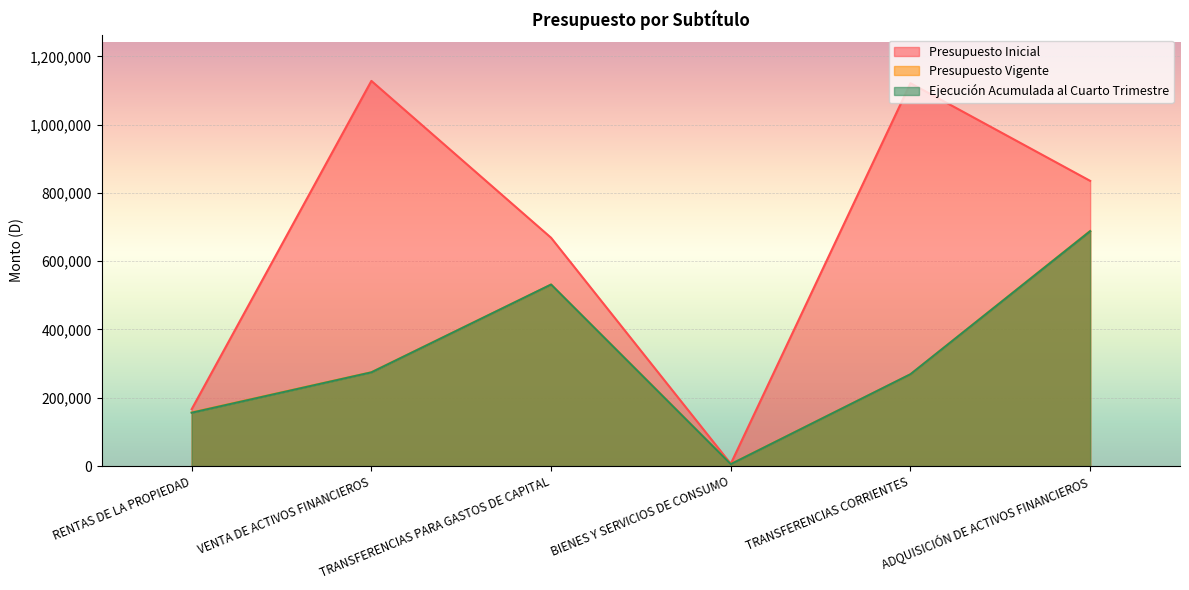

Does the chart display data point markers on the line(s)?

No